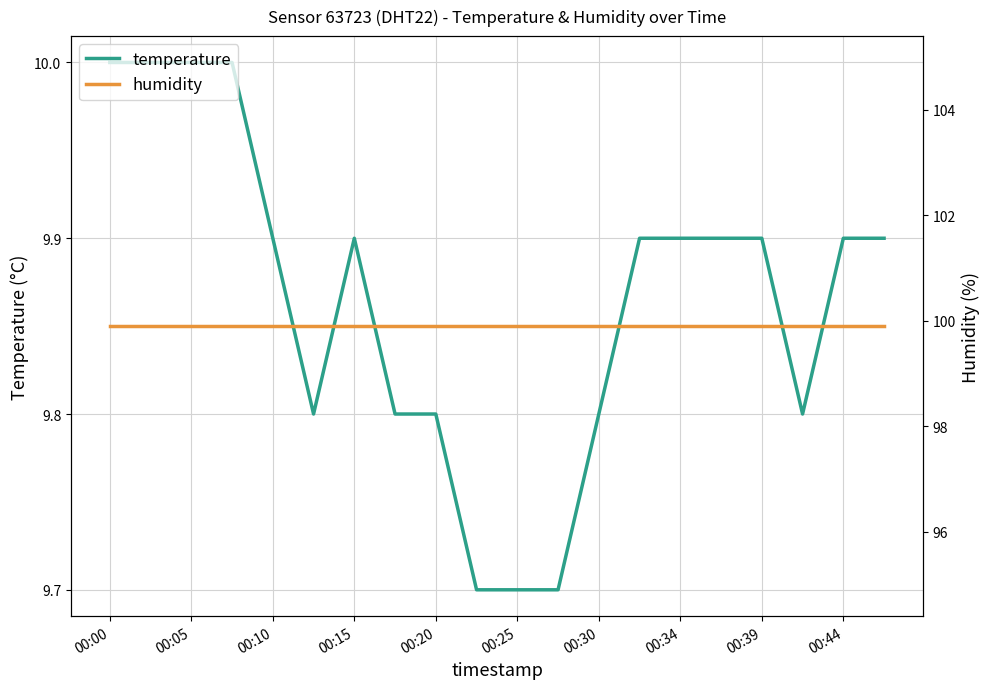

The temperature series shows 9.8 at 00:30. True or false?

True